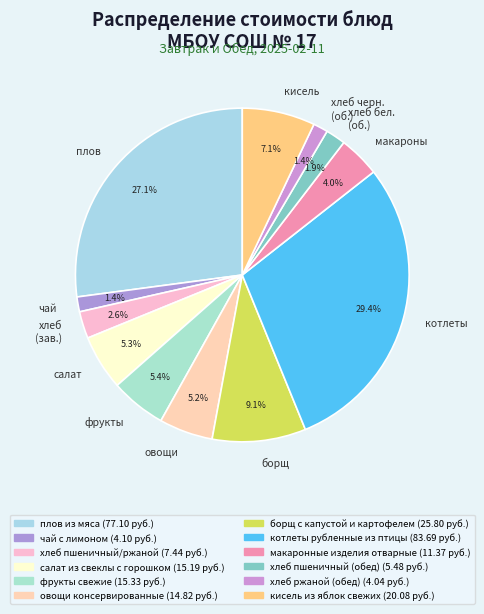

Is there any slice that represents more than half of the pie?

No